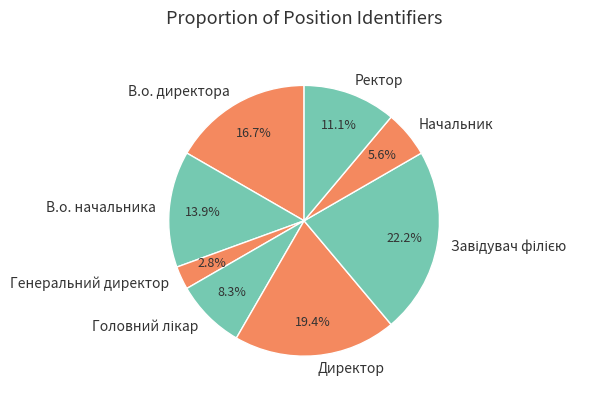

How many segments does this pie chart have?

8